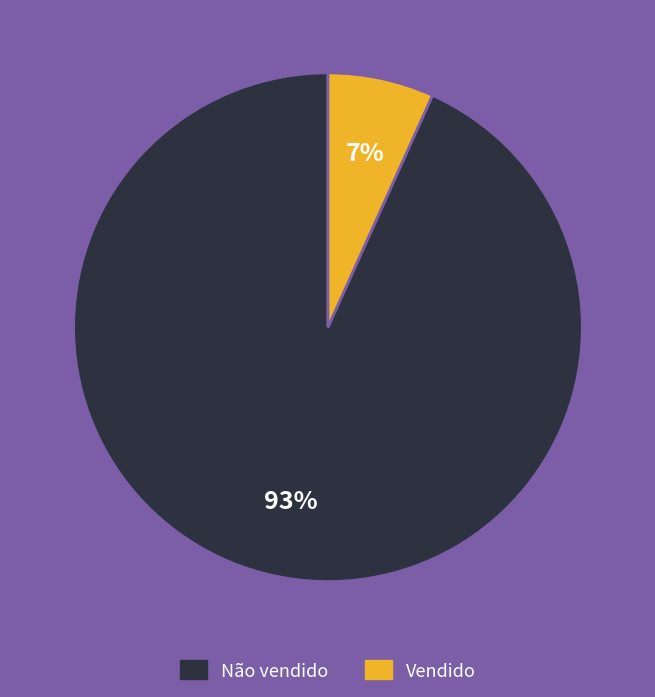

Is the sum of Não vendido and Vendido greater than half?

Yes